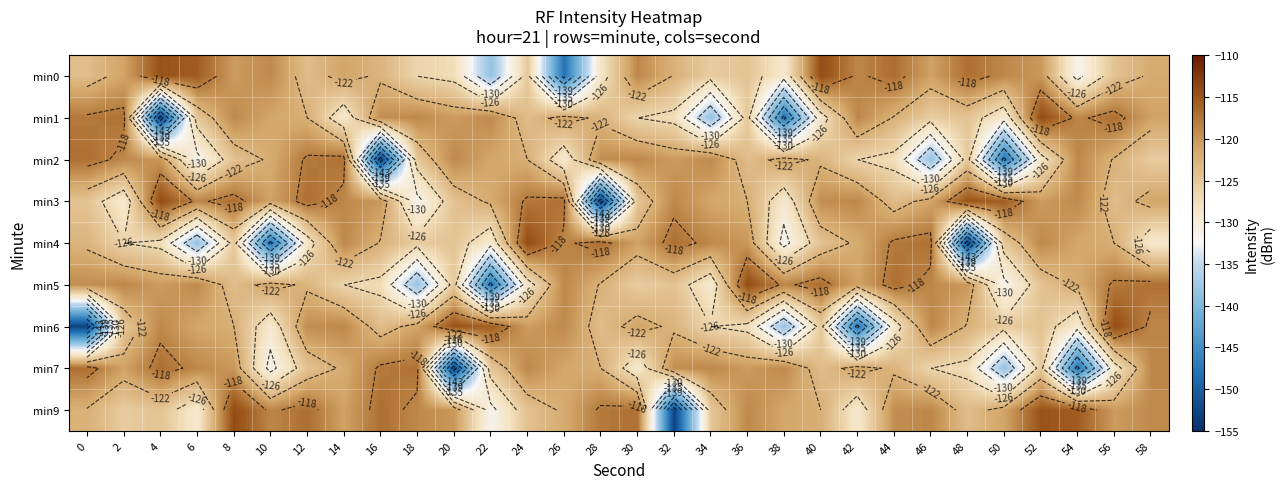

Between 6 and 32, which series saw the biggest shift?

min9